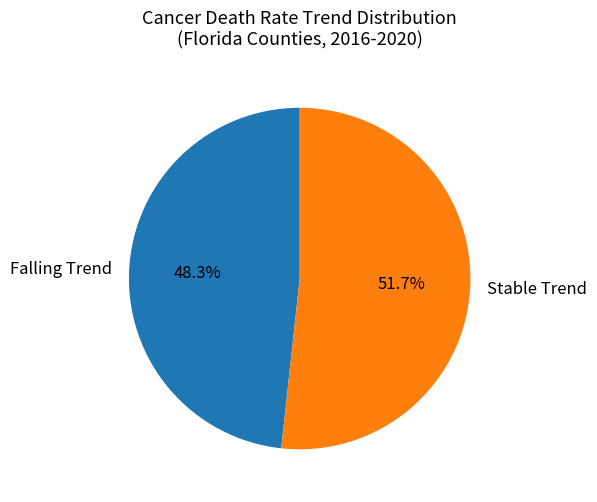

How many segments does this pie chart have?

2